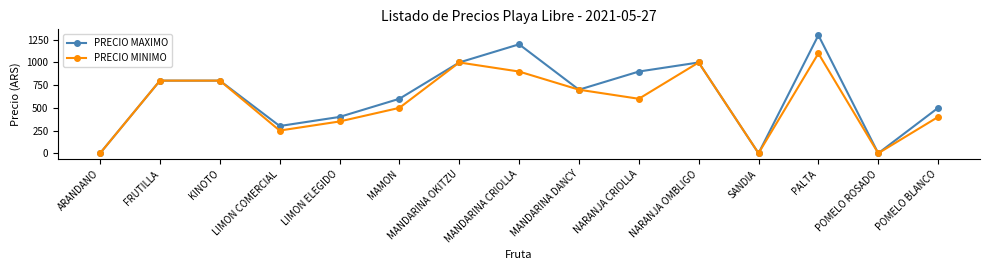

List the series in order of their overall mean, lowest first.

PRECIO MINIMO, PRECIO MAXIMO